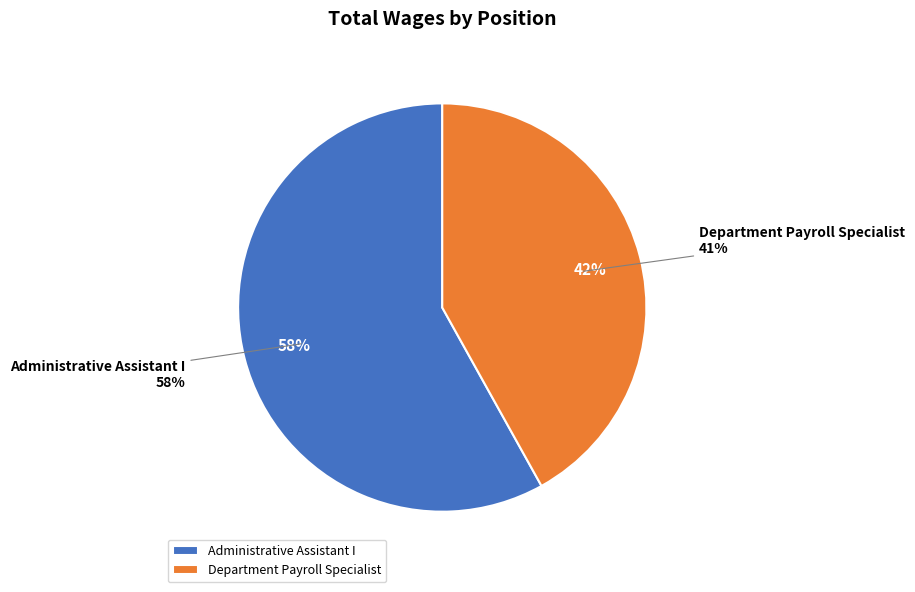

Which has a higher value, Administrative Assistant I or Department Payroll Specialist?

Administrative Assistant I